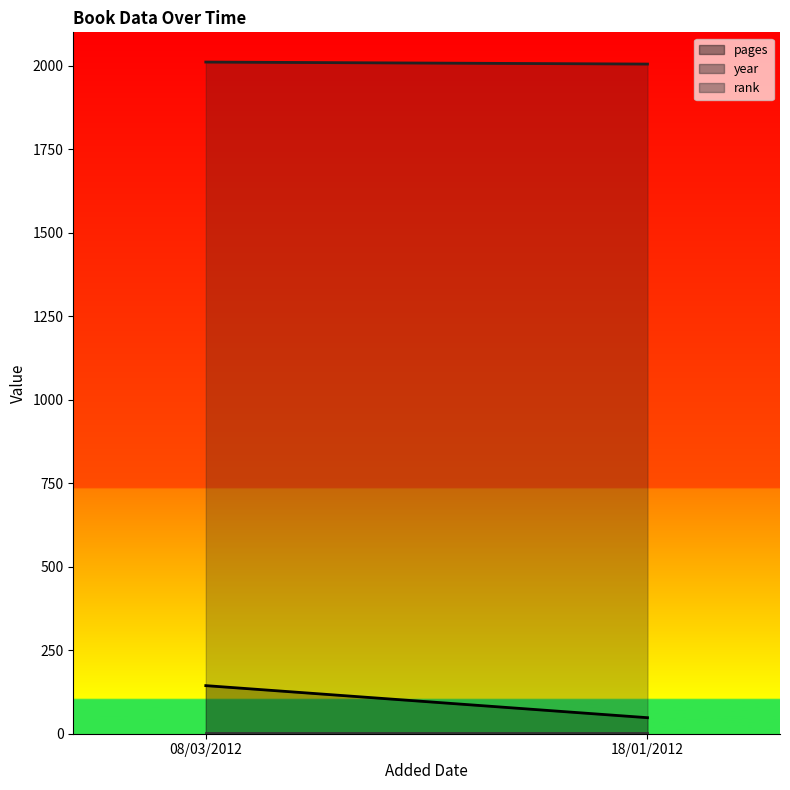

Which series changed the most between 08/03/2012 and 18/01/2012?

pages line